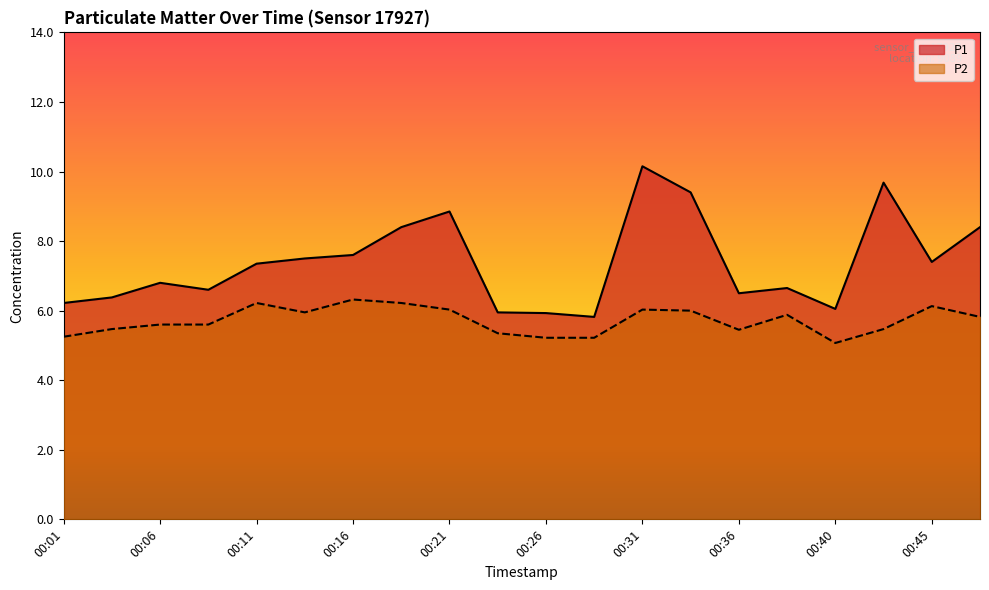

Does the chart have visible grid lines?

No